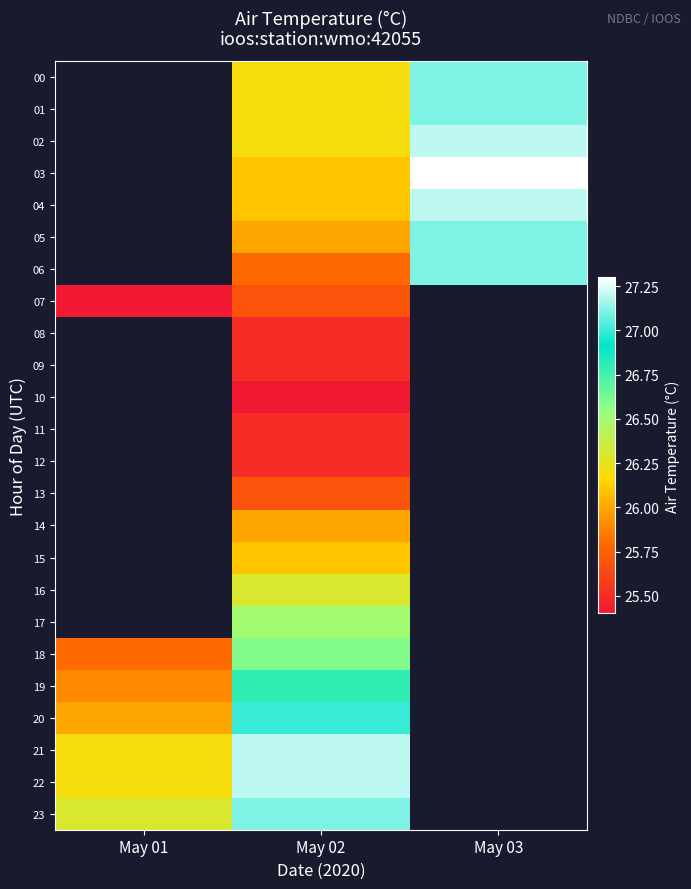

At which label does 22 first exceed 27?

May 02